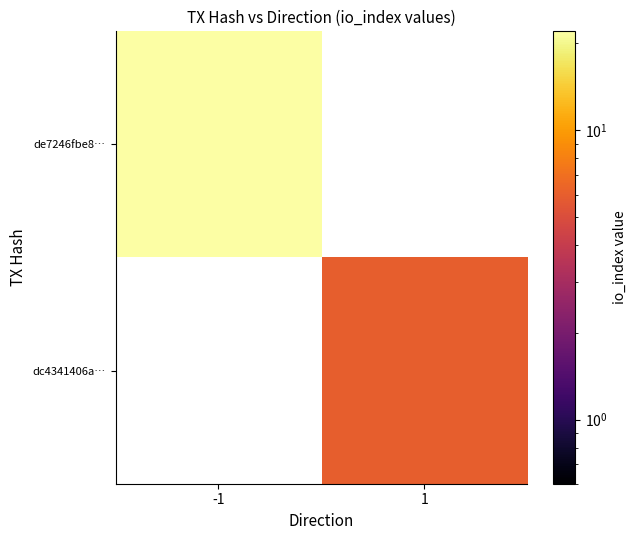

At how many categories does at least one series exceed 10?

1